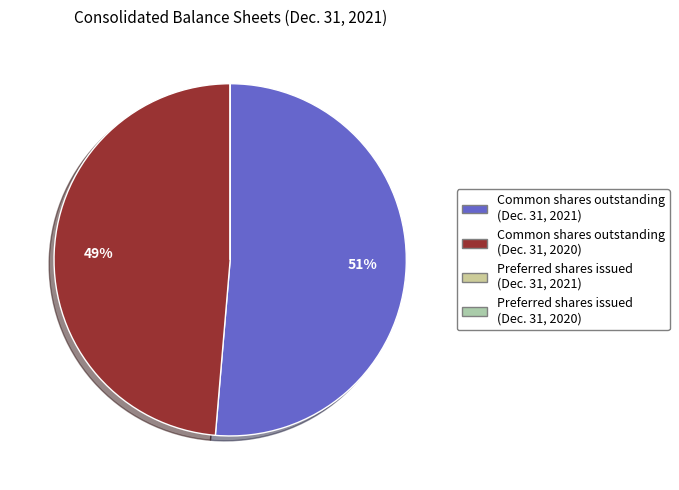

Which slice is the largest?

Common shares outstanding (Dec. 31, 2021)